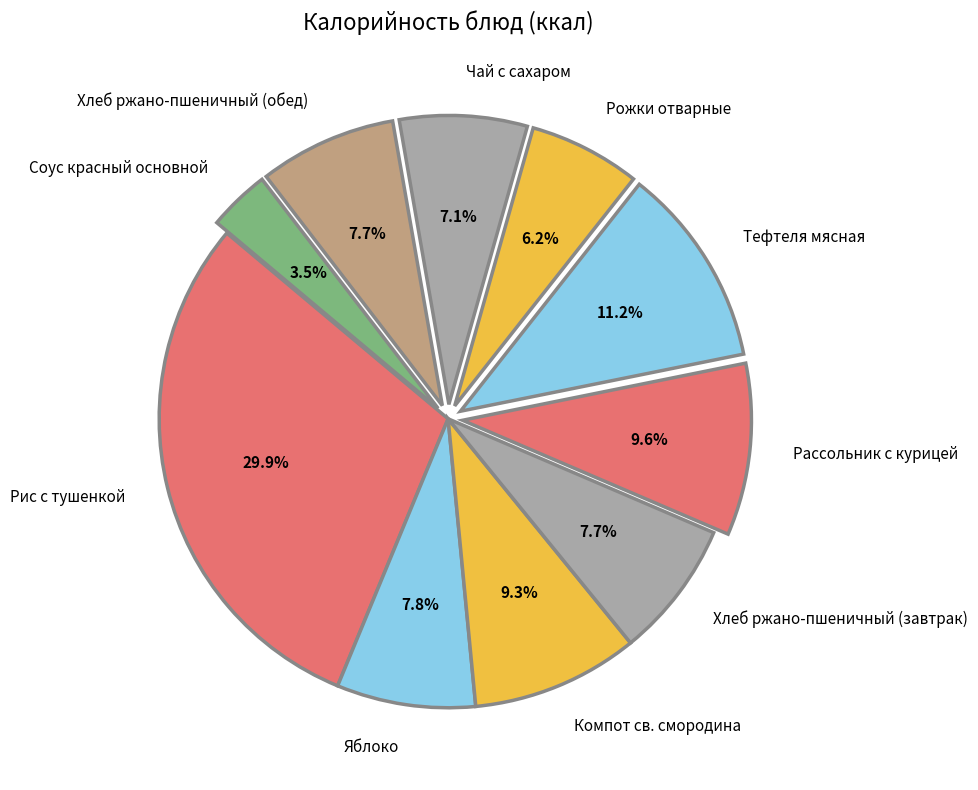

True or false: Тефтеля мясная accounts for 11% of the total.

True